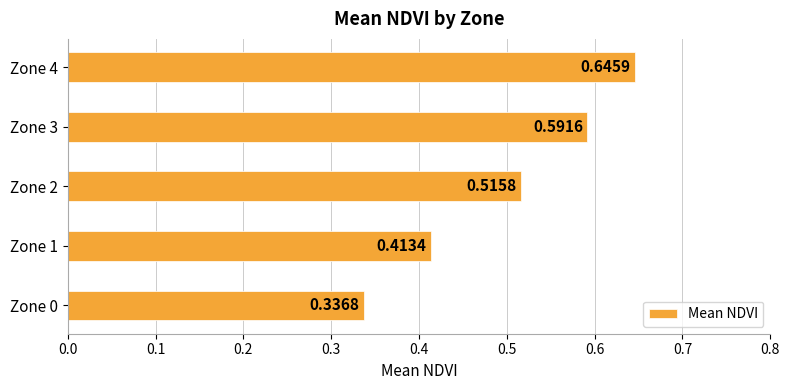

List the labels in order of value, largest first.

Zone 4, Zone 3, Zone 2, Zone 1, Zone 0